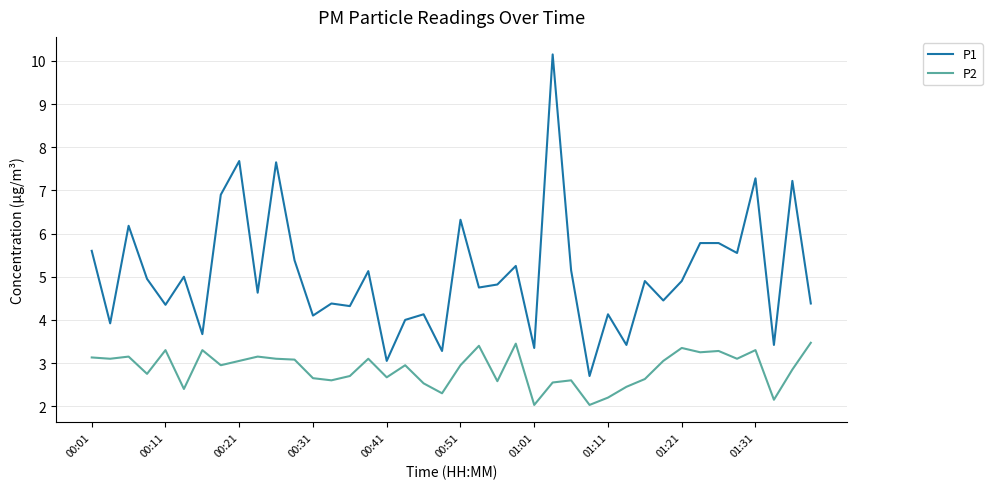

How many lines are shown in the chart?

2